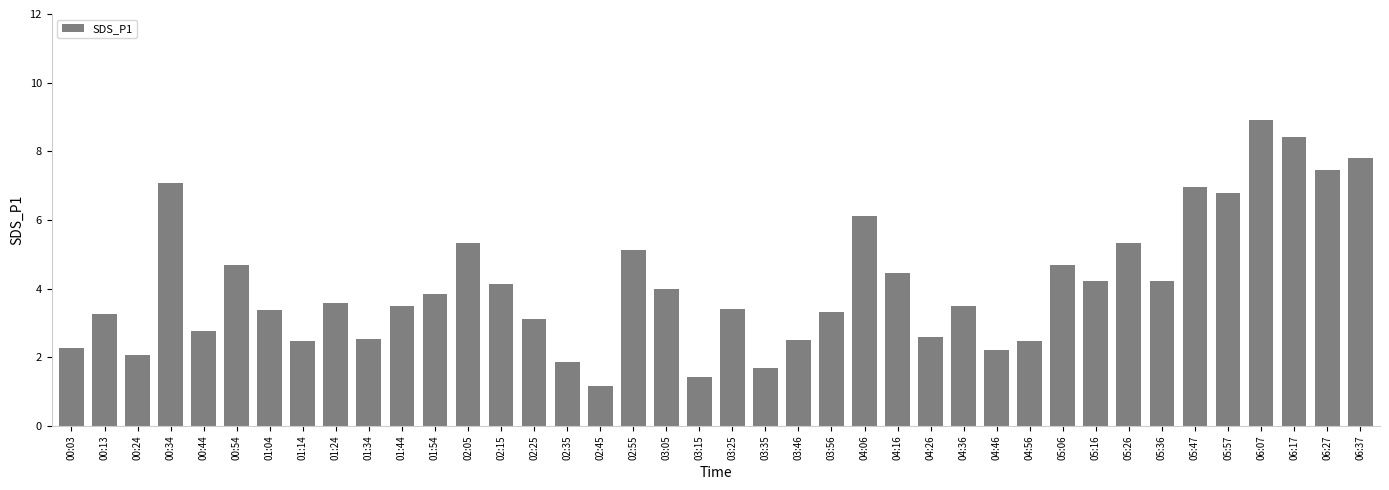

What is the minimum value shown in the chart?

1.2